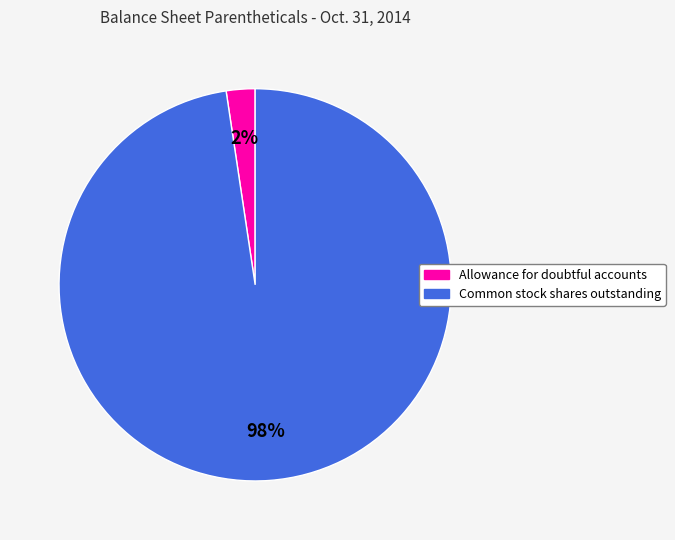

Is there a majority slice in this chart?

Yes